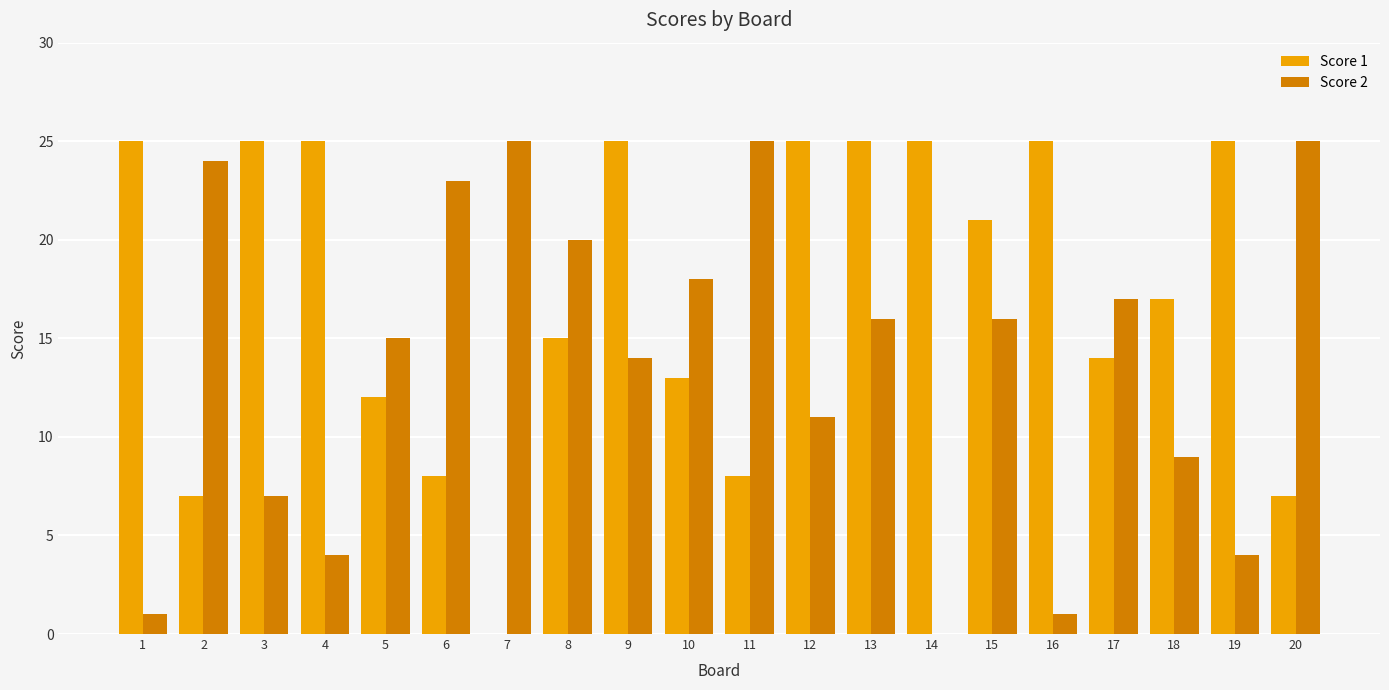

The value of Score 2 at 1 is 1. True or false?

True